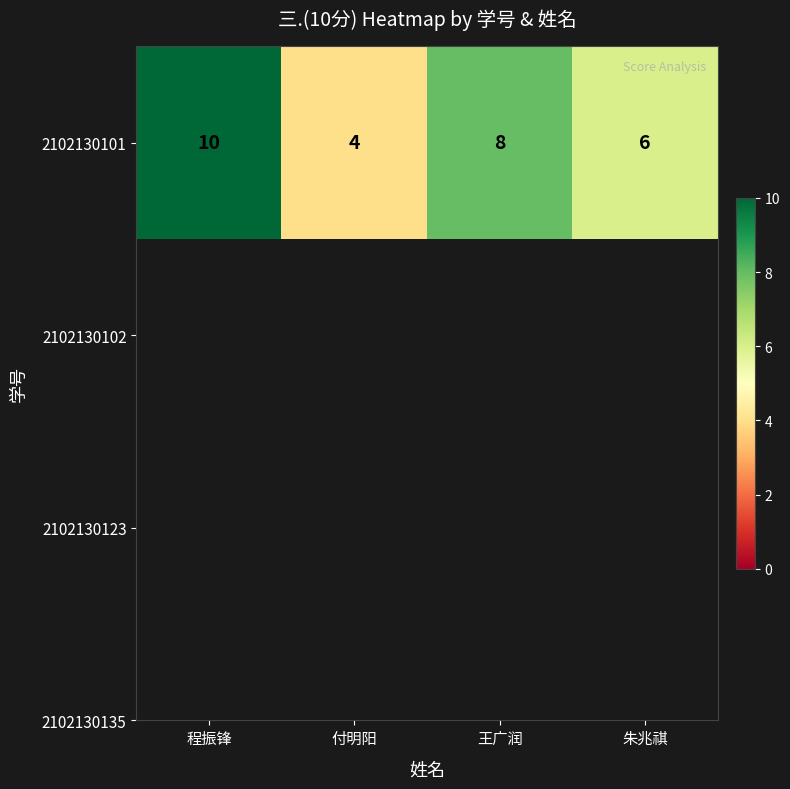

What is the maximum value shown in the chart?

10